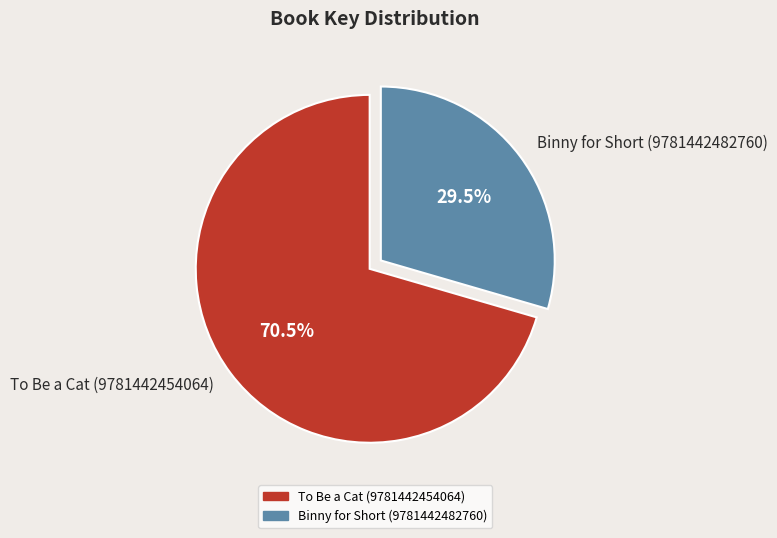

What percentage do To Be a Cat (9781442454064) and Binny for Short (9781442482760) together represent?

100.0%